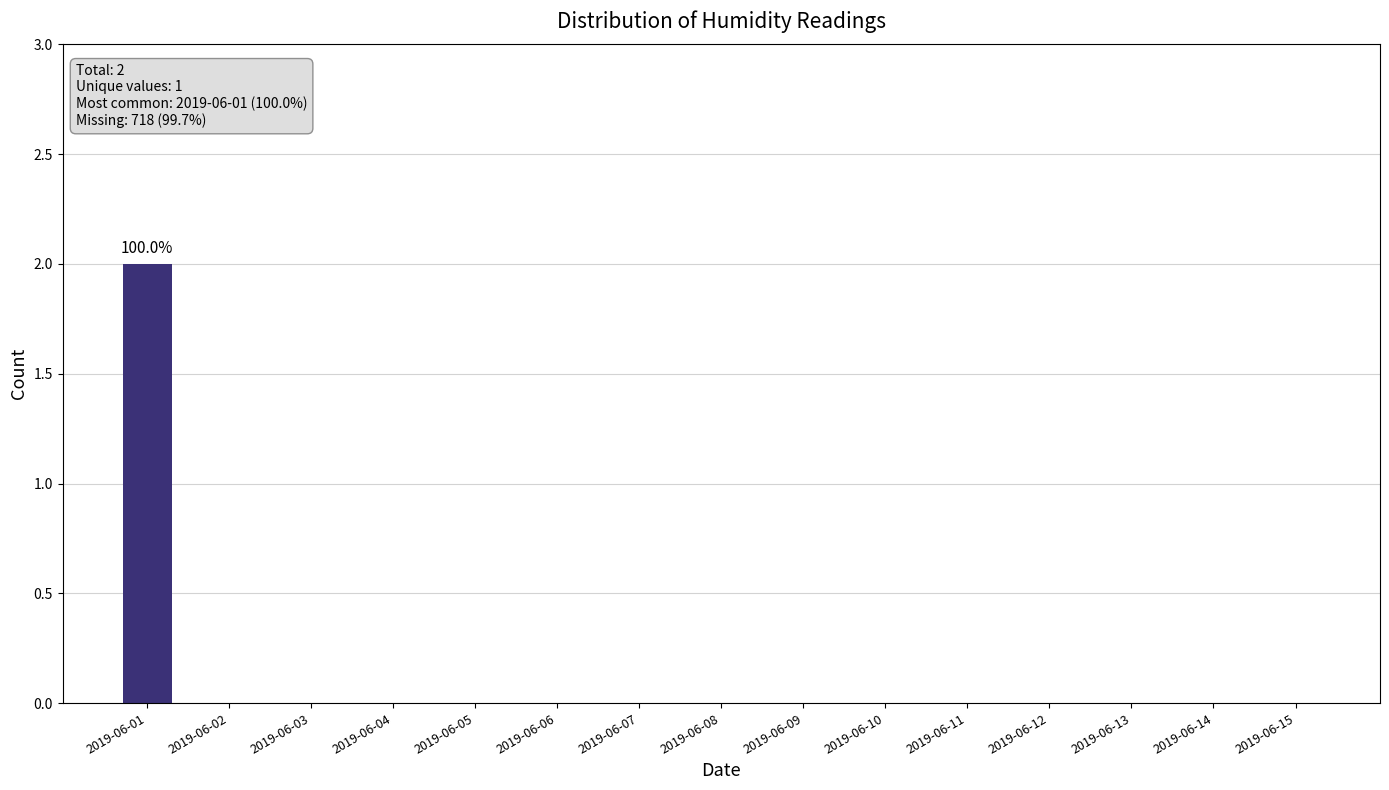

Reading left to right, extract all data points from this chart.

2	0	0	0	0	0	0	0	0	0	0	0	0	0	0